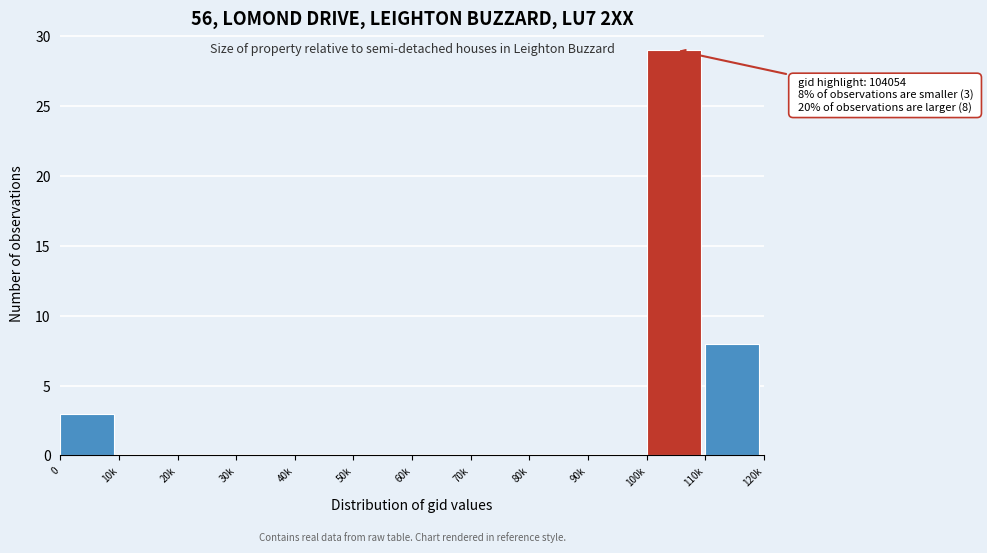

Reading right to left, extract all data points from this chart.

110k=8	100k=29	90k=0	80k=0	70k=0	60k=0	50k=0	40k=0	30k=0	20k=0	10k=0	0=3